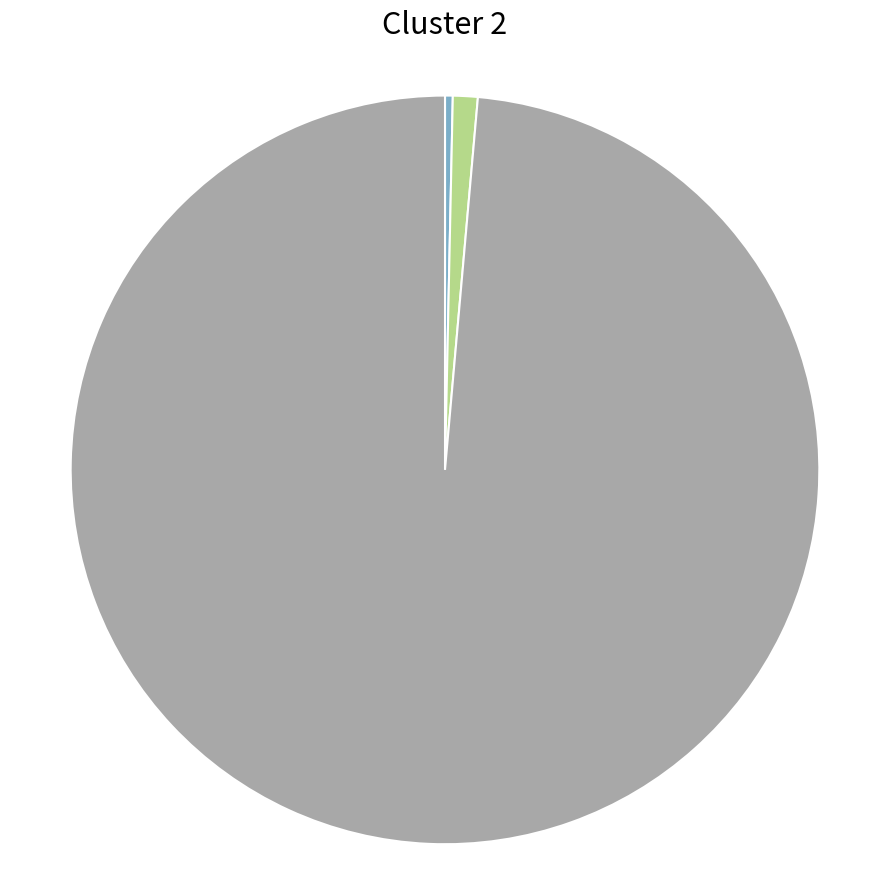

Is there any slice that represents more than half of the pie?

Yes